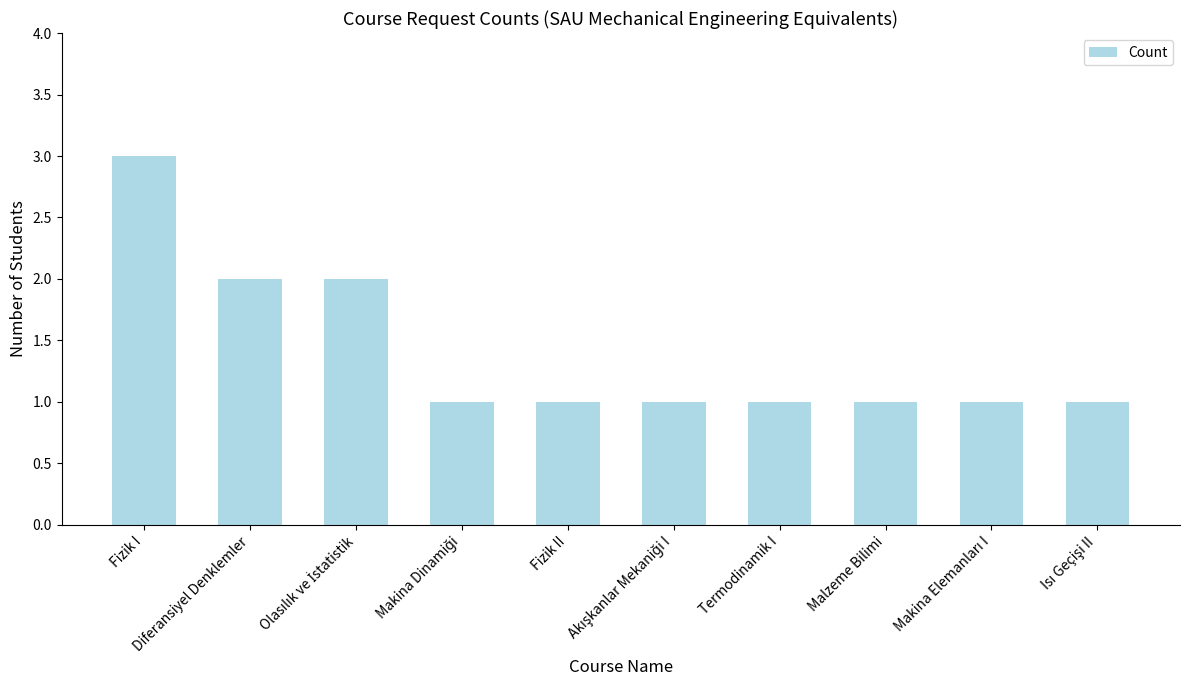

What is the smallest value displayed?

1